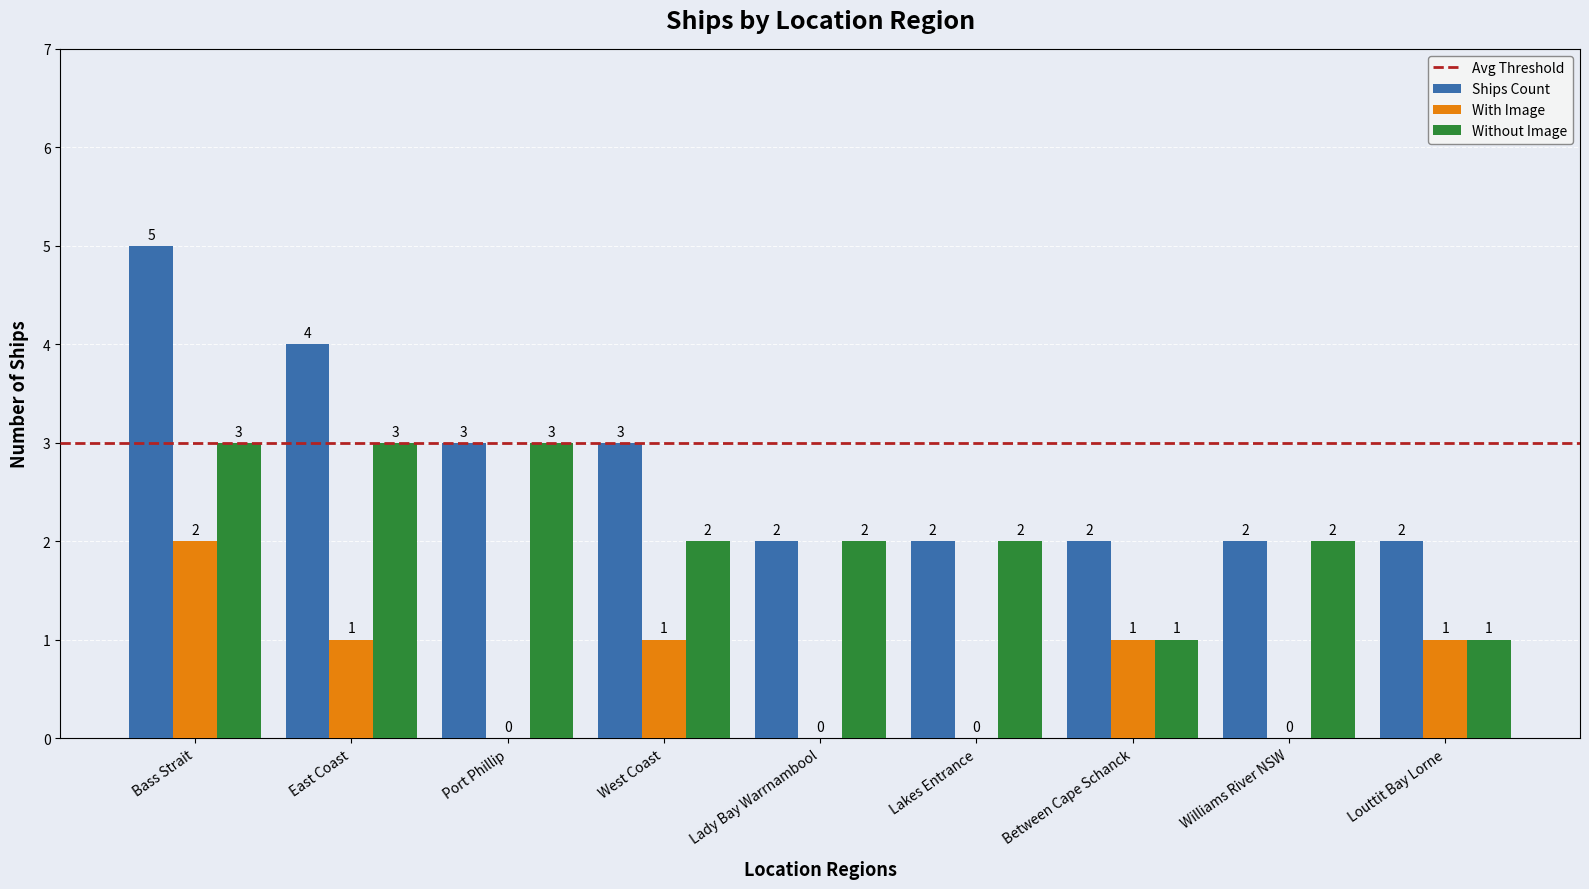

What is the sum of all Without Image values?

19